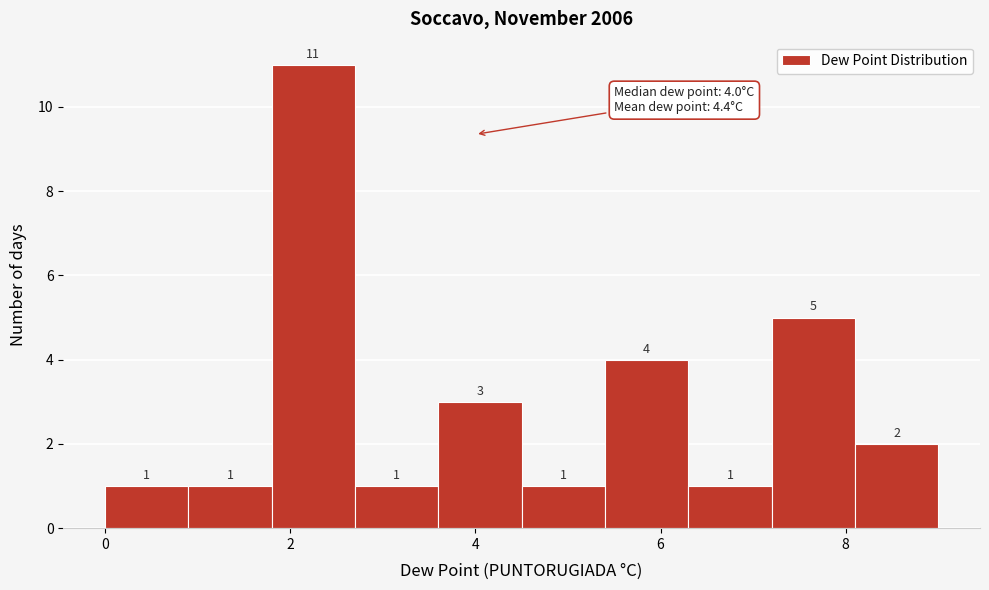

What is the height of the bar covering 6.3 to 7.2 on the x-axis? The bar edges are not printed on the chart, so give them approximately, as read against the axis.

1